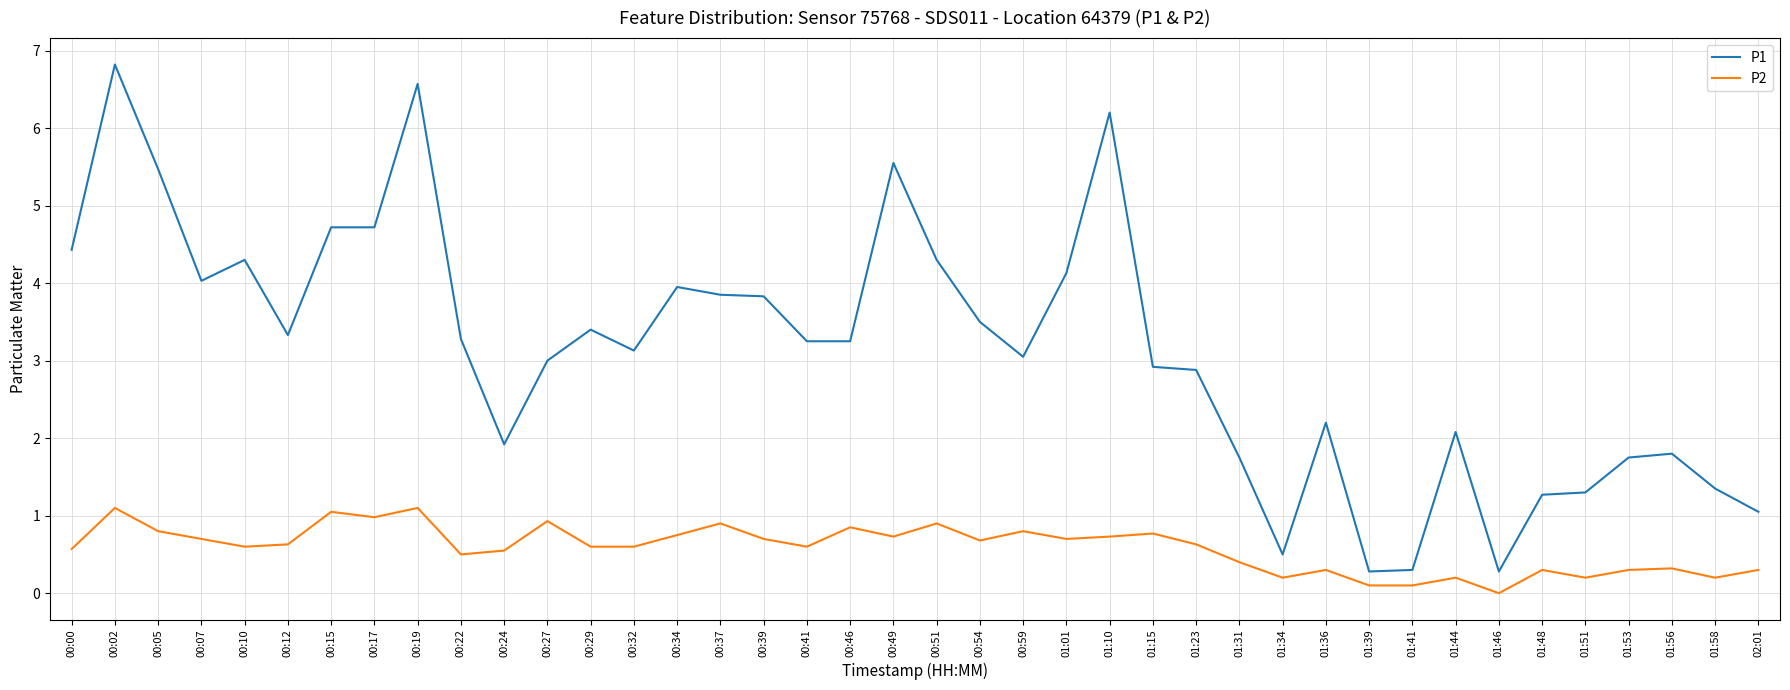

Between 00:24 and 00:37, which series saw the biggest shift?

P1